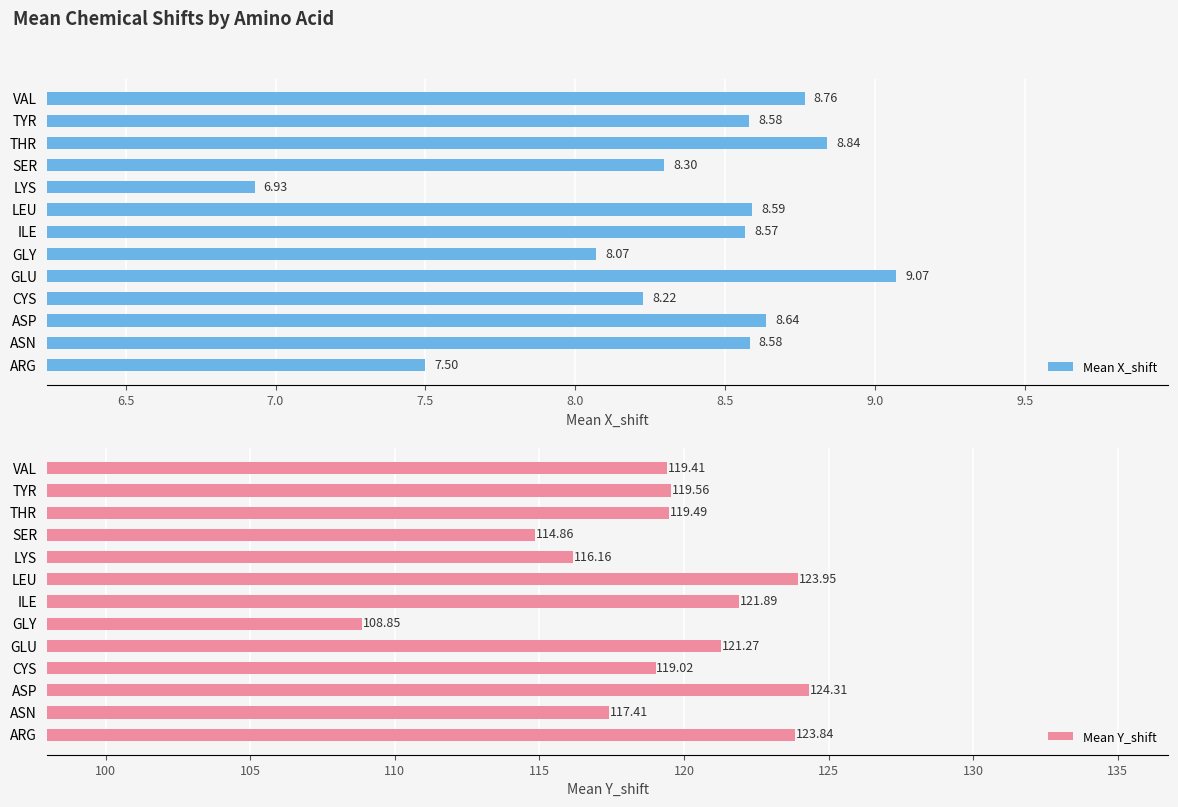

Where is Mean X_shift nearest to the value 8?

GLY